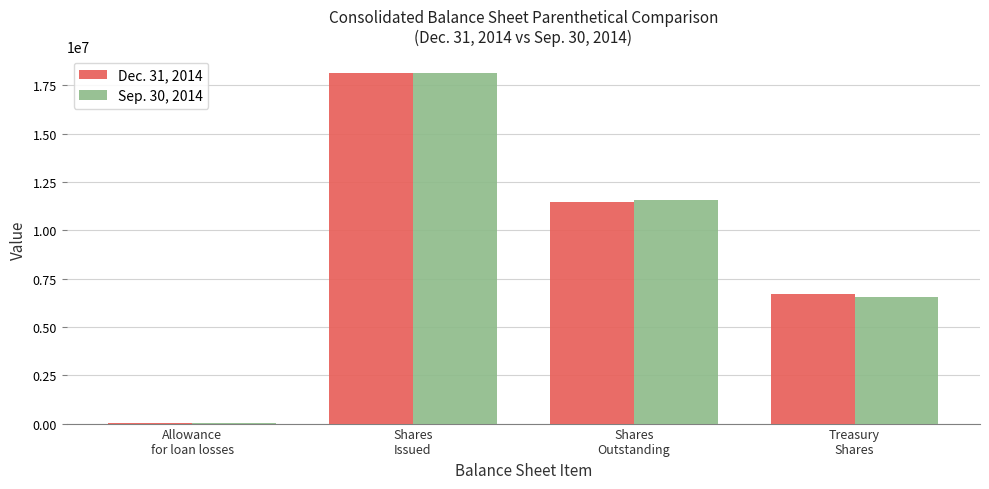

The Sep. 30, 2014 series shows 4864414 at Shares
Issued. True or false?

False